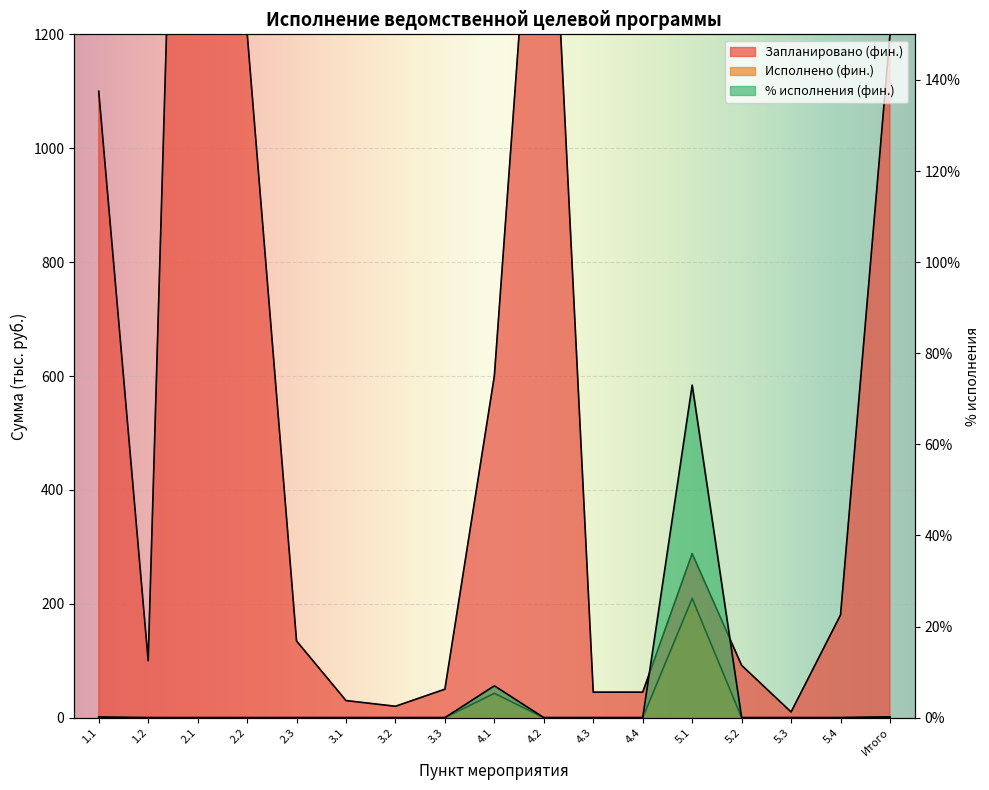

Which series has the largest range (max minus min)?

Запланировано (фин.)